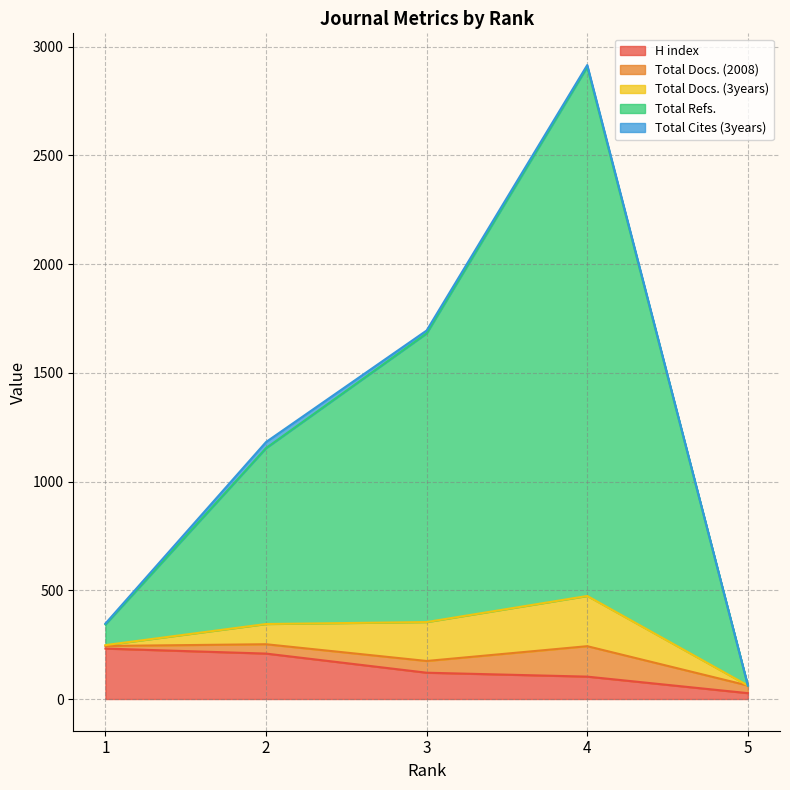

True or false: Total Docs. (2008) has a value of 19 at 2.

False